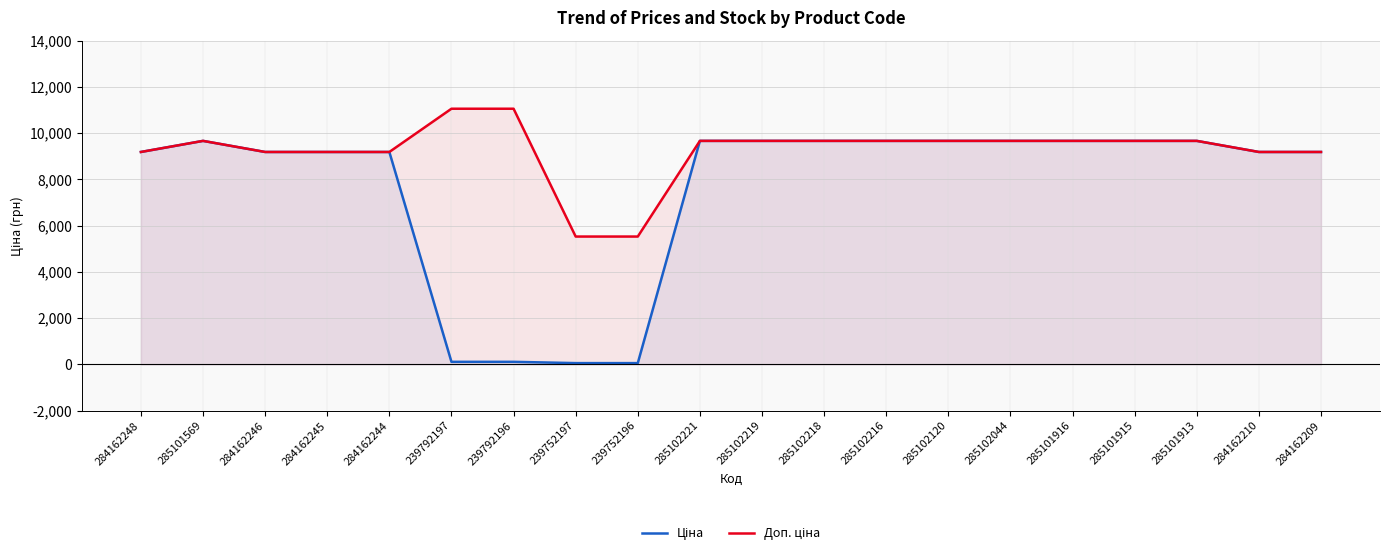

At which category is the sum across all series the highest?

285101569